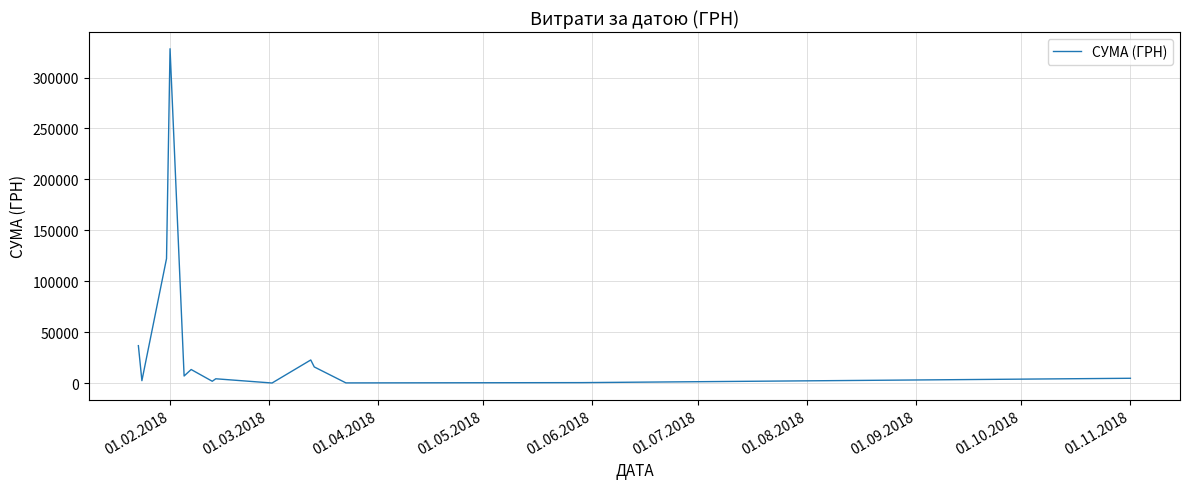

What is the difference between the maximum and minimum values?

328251.3